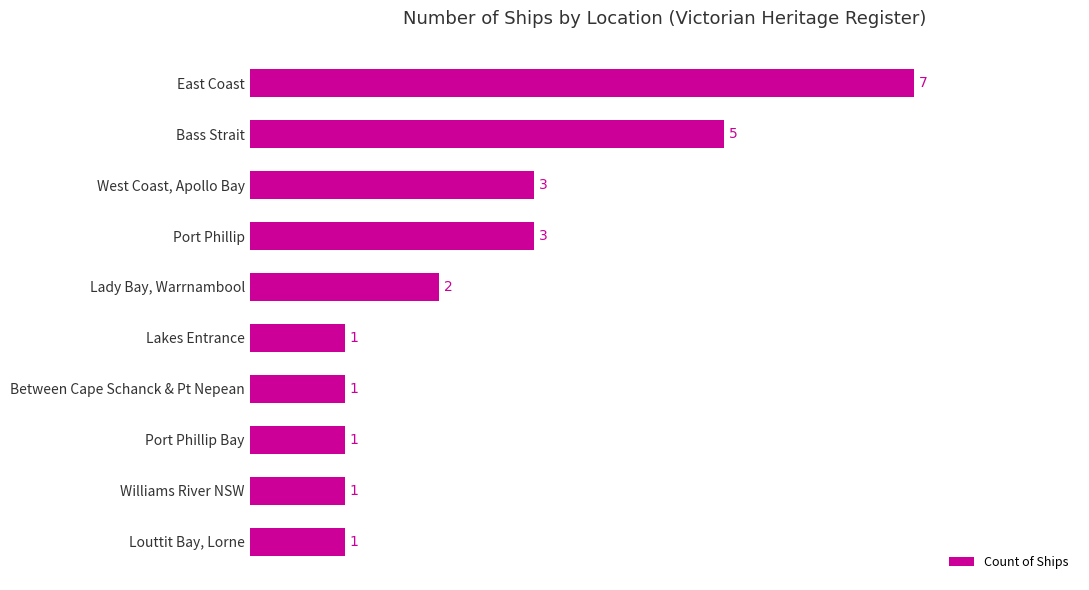

Count the values in the range 1 to 3.

8